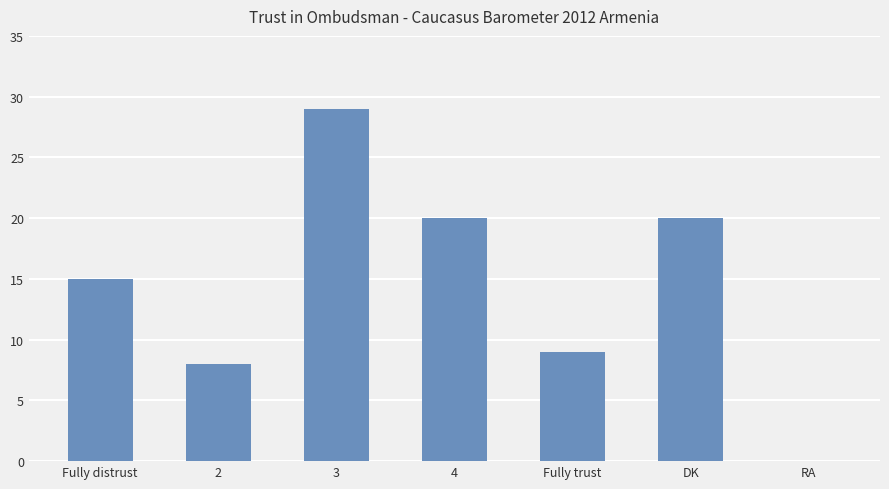

Where is the data nearest to the value 14?

Fully distrust